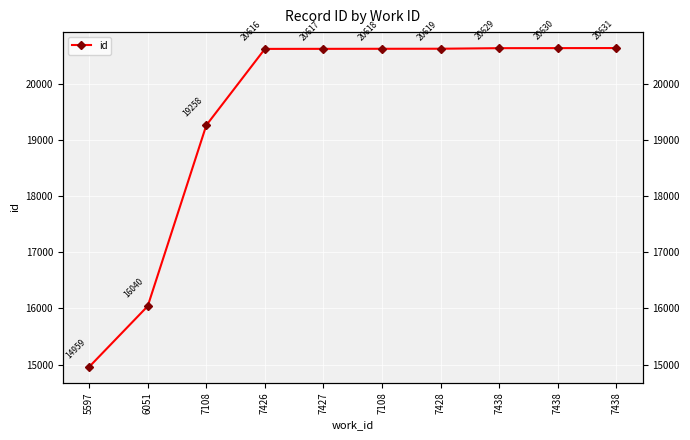

Is it true that the value at 7108 is 32757?

False